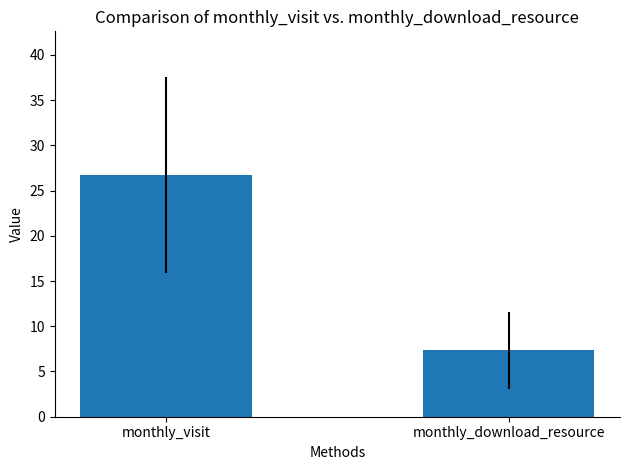

Reading left to right, what are all the values shown in this chart?

26.7	7.3